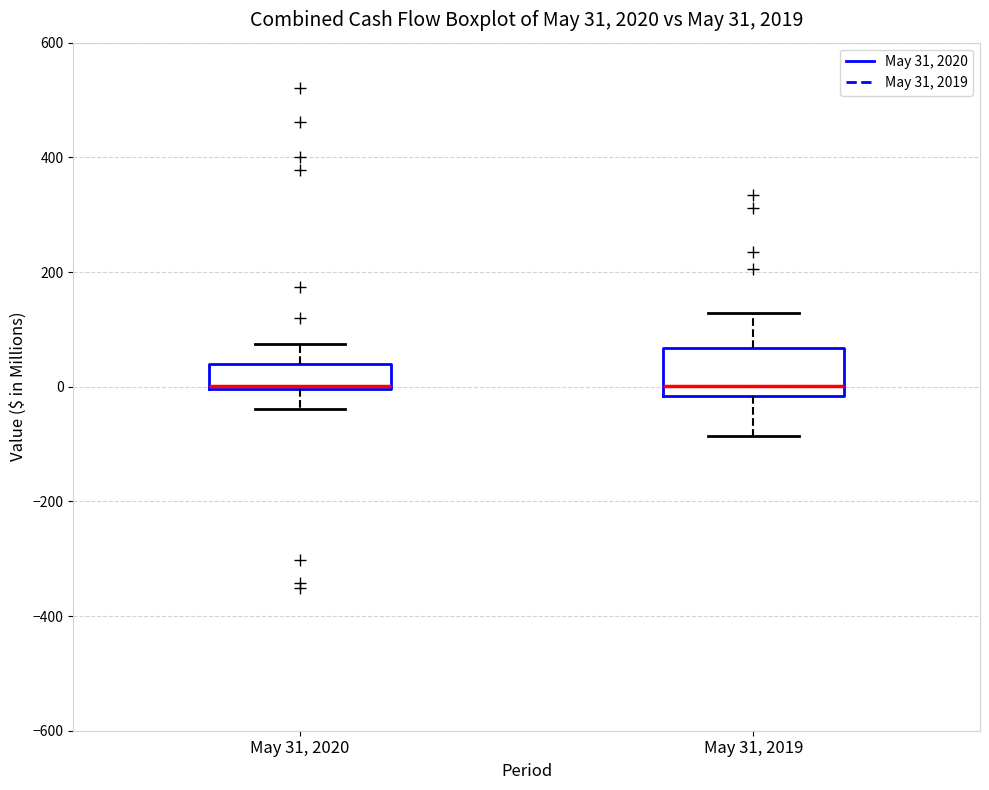

Which box is the tallest, from its lower edge to its upper edge?

May 31, 2019